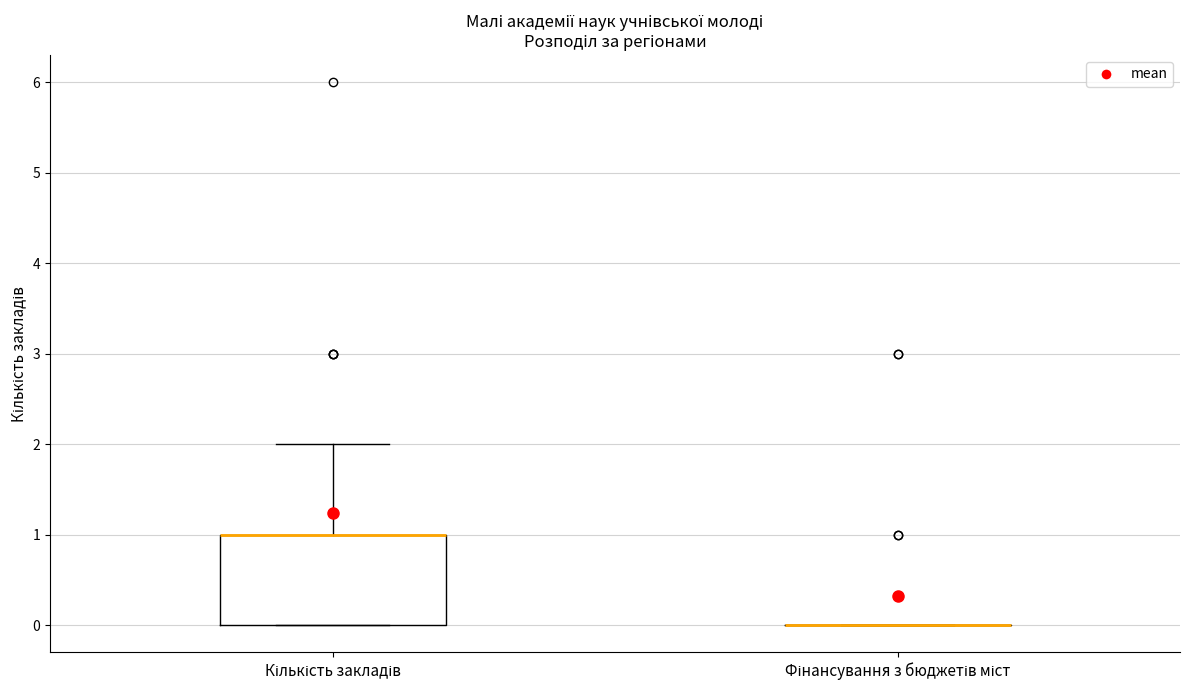

Reading left to right, transcribe this box plot: for each box, give where its median line is, the range the box spans, and where its two whiskers end, as read against the y-axis. The values are not printed on the chart, so give them approximately, as read against the axis.

Кількість закладів: median 1 (drawn on the box's upper edge), box 0 to 1, whiskers 0 to 2
Фінансування з бюджетів міст: box collapsed to a line at 0, whiskers 0 to 0